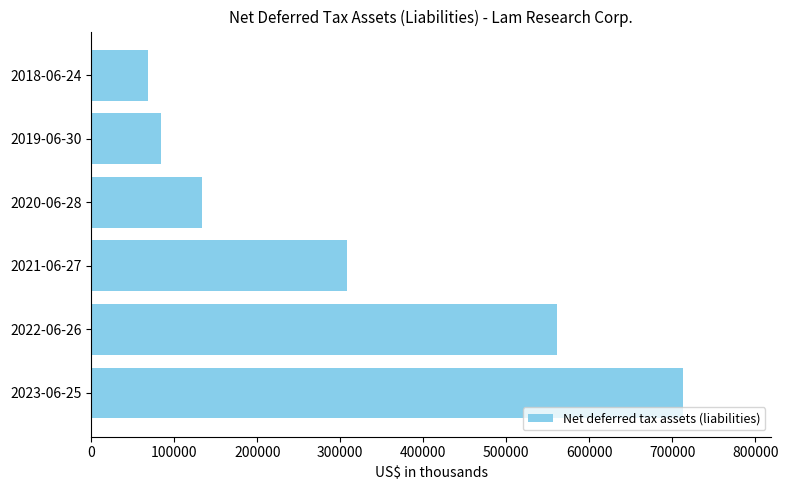

Between 2023-06-25 and 2022-06-26, which is larger?

2023-06-25